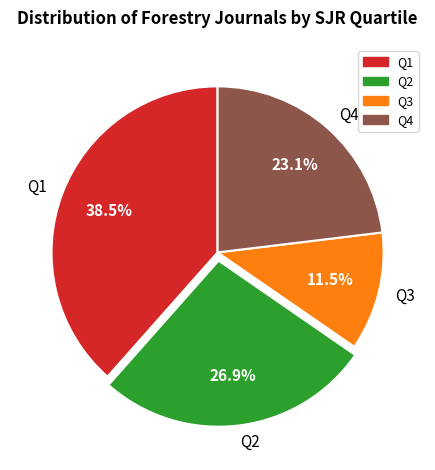

Does Q2 account for over 50% of the chart?

No